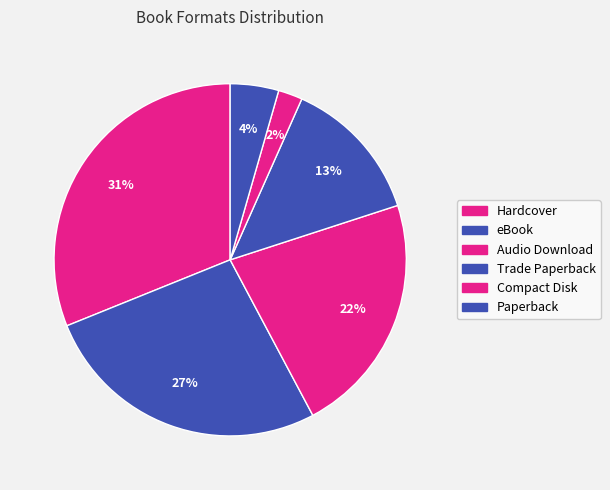

Count the number of slices in the pie.

6